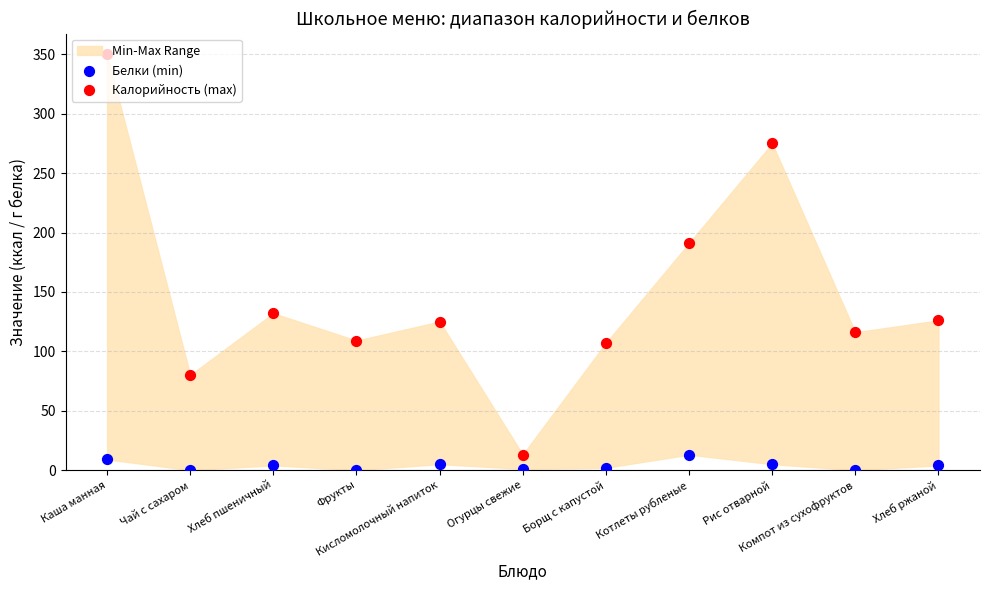

At which category is the sum across all series the highest?

Каша манная